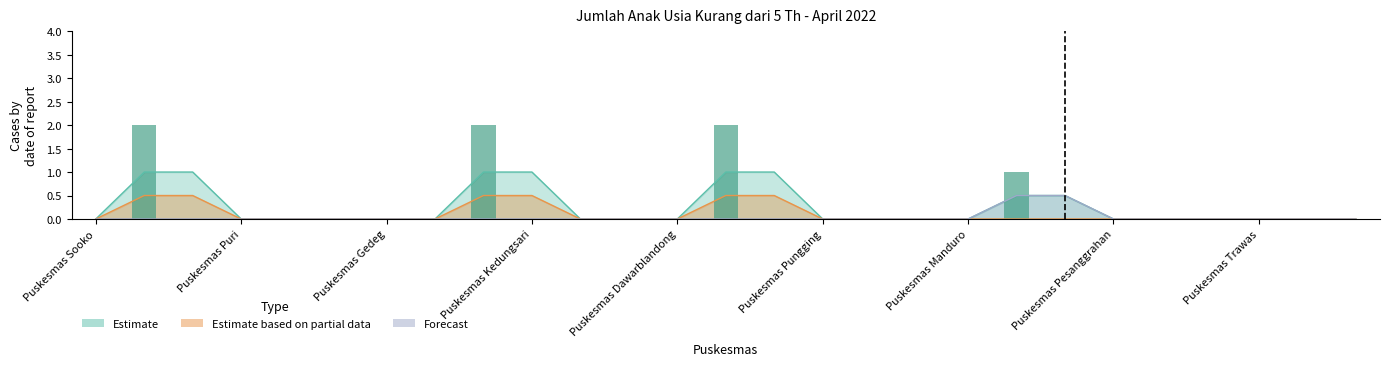

What is the label of the 10th bar from the left?

Puskesmas Kedungsari